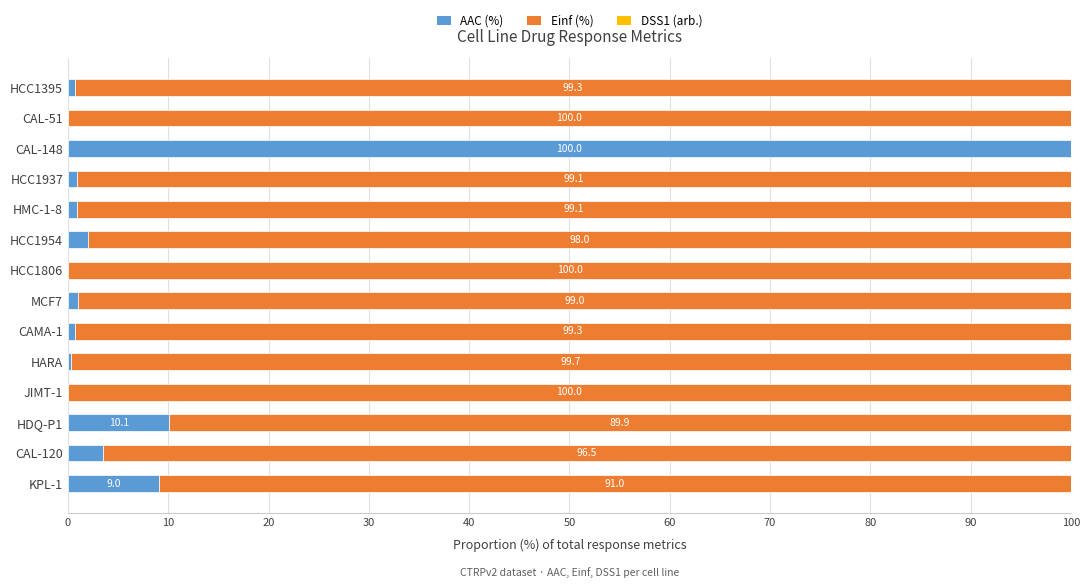

At which label does AAC (%) reach its peak?

CAL-148